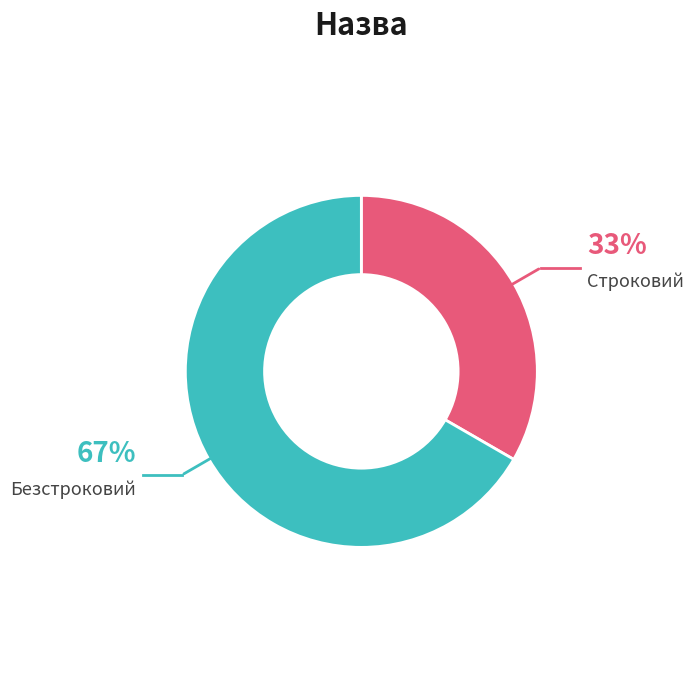

What is the ratio of the value at Безстроковий to the value at Строковий?

2.0